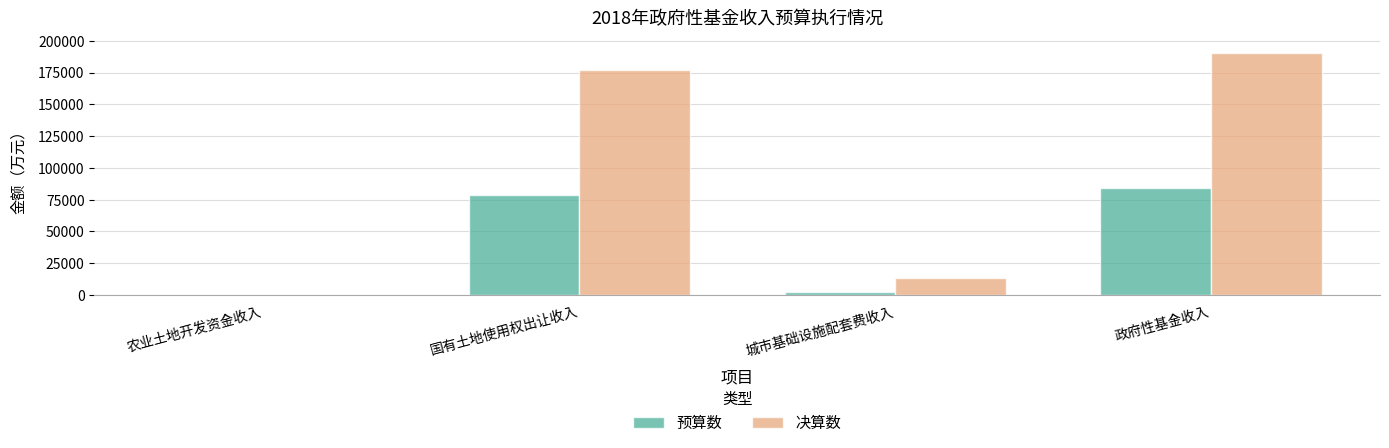

Is it true that 预算数 equals 2000 at 城市基础设施配套费收入?

True